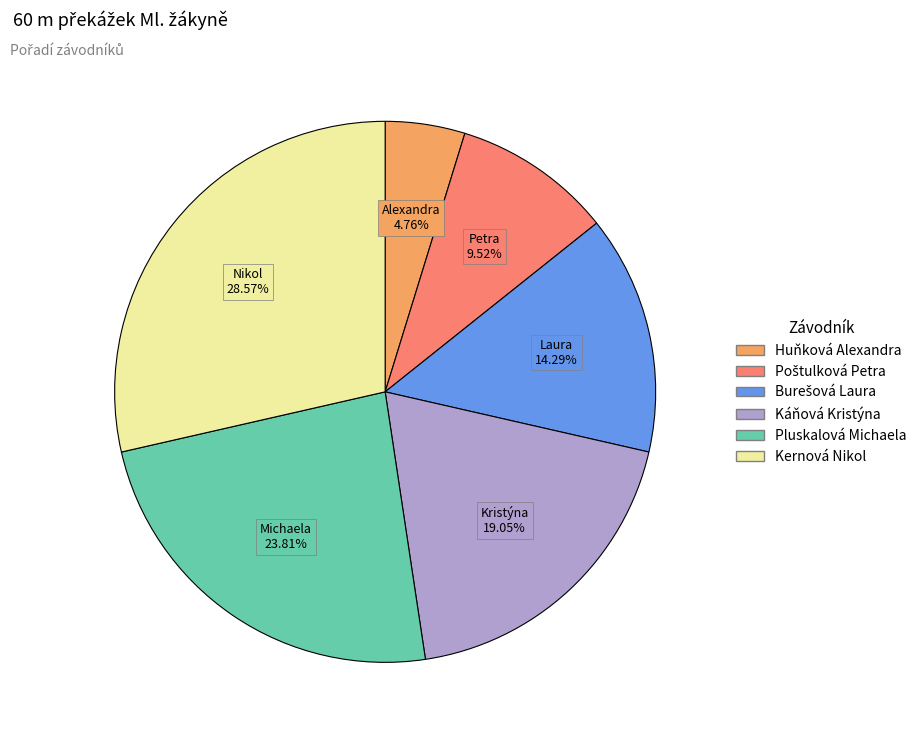

How many segments does this pie chart have?

6